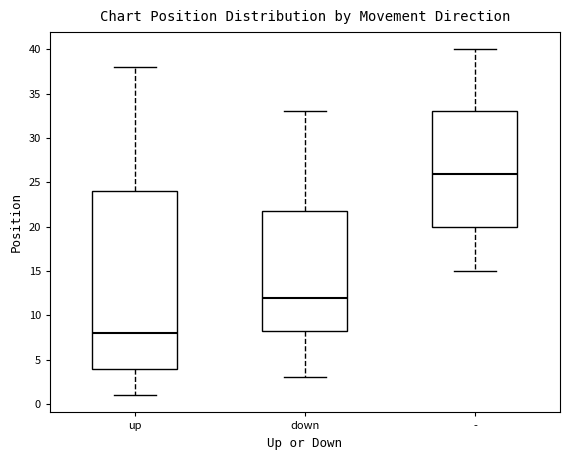

Comparing the boxes themselves (not the whiskers), which one is the tallest?

up